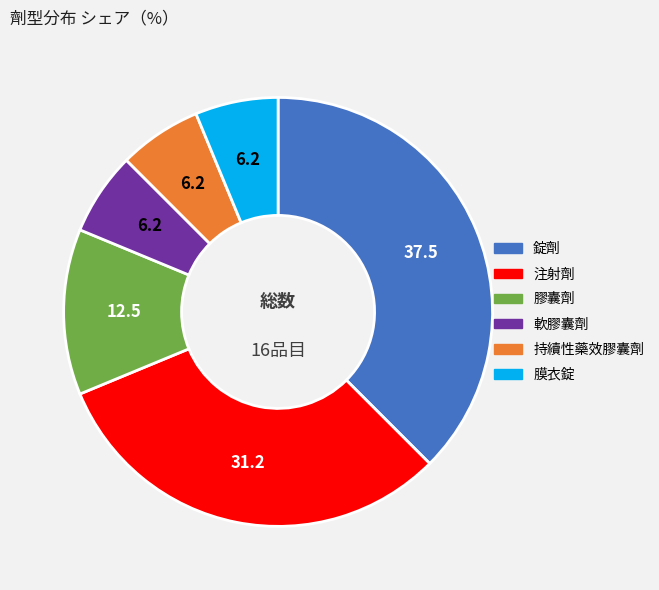

Which category has the biggest portion of the pie?

錠劑